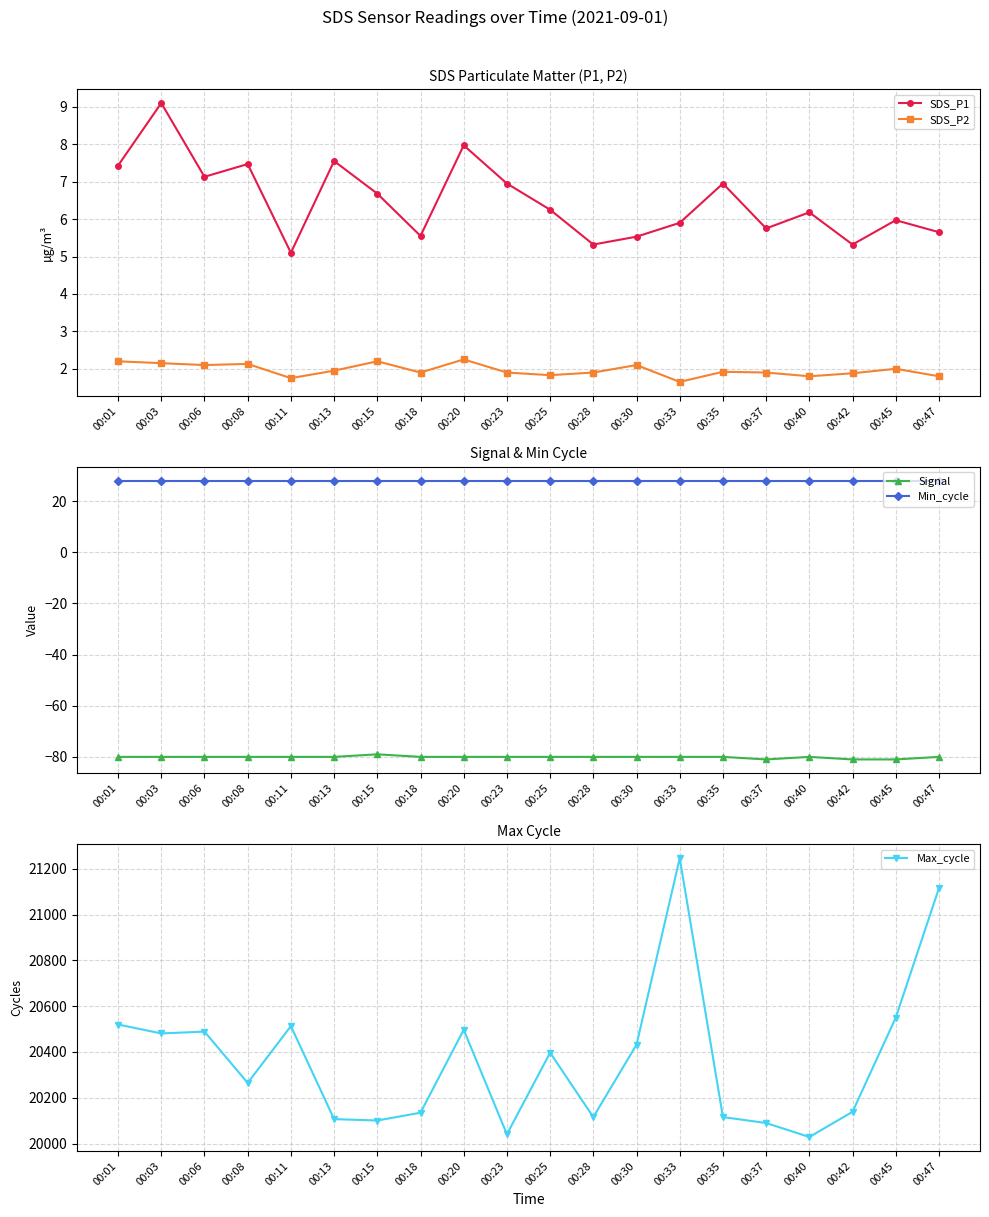

What is the spread (max minus min) of values at 00:28?

20196.0